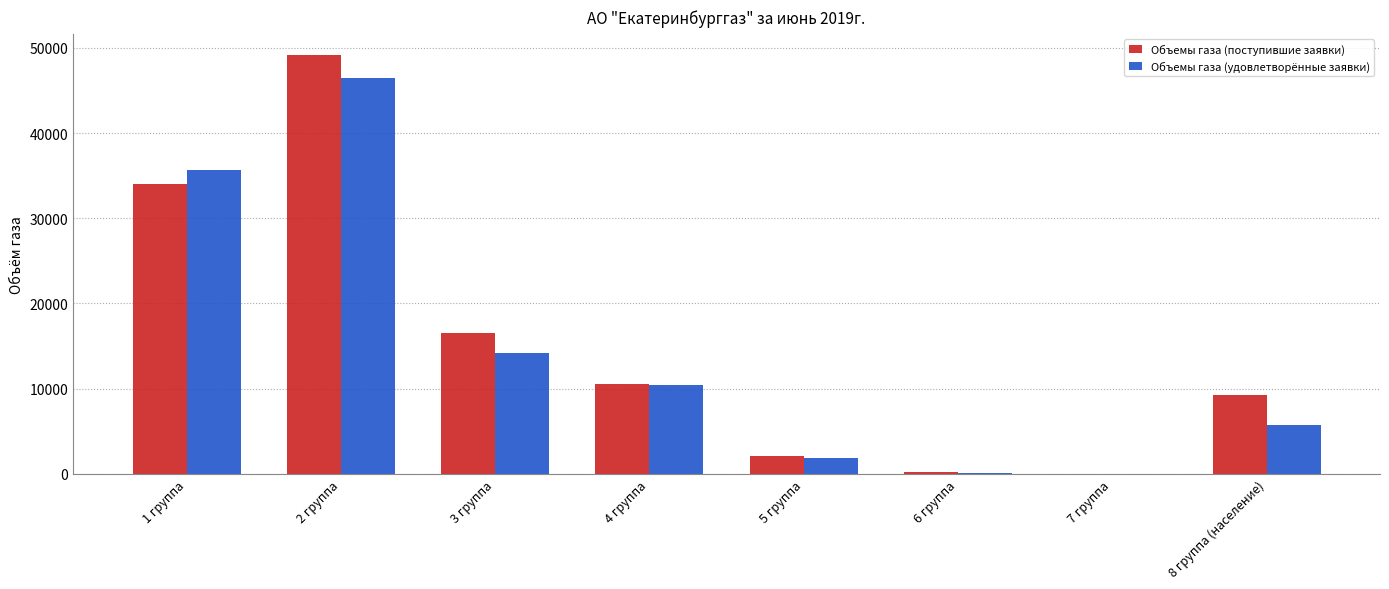

The Объемы газа (поступившие заявки) series shows 15739.6 at 1 группа. True or false?

False